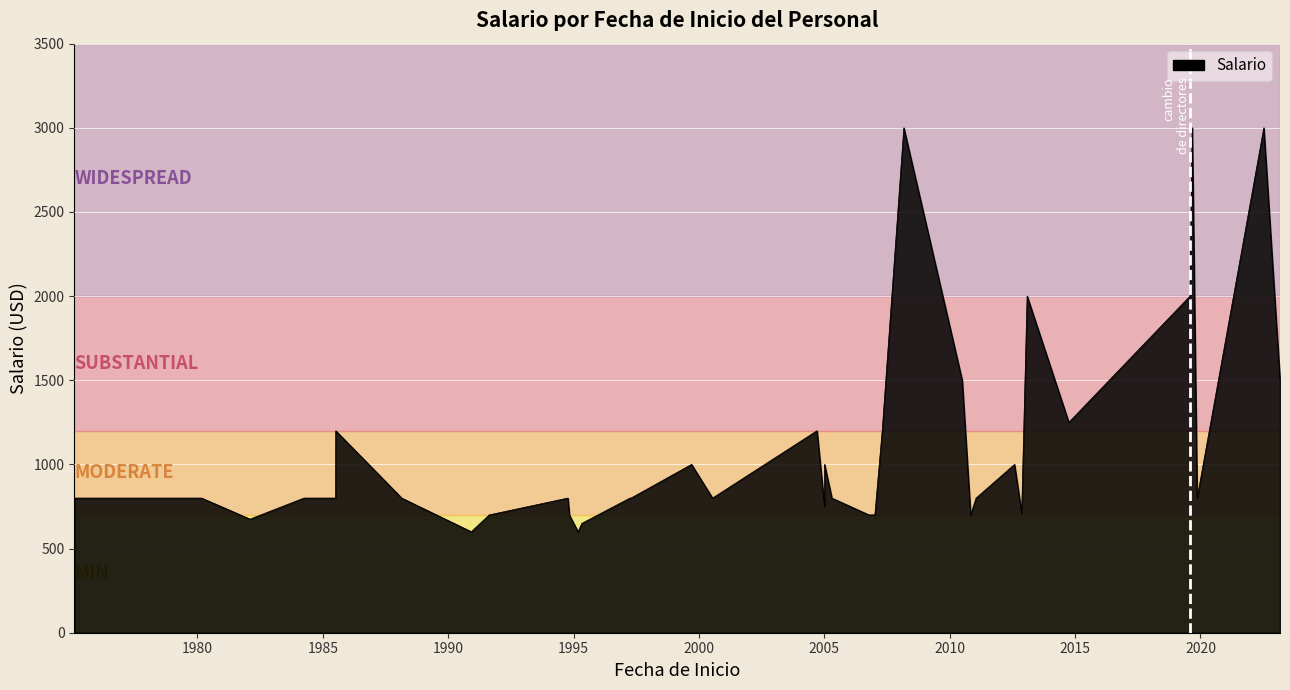

Read the Salario value at 2005-04-20, to the nearest 100.

800